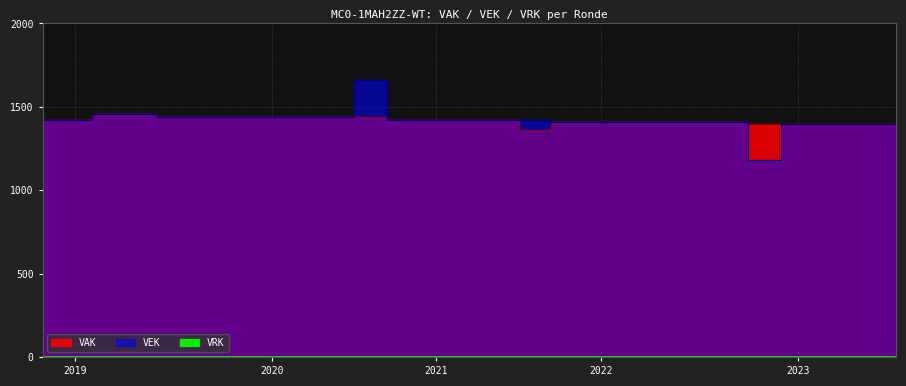

True or false: VEK and VAK cross at least once.

False